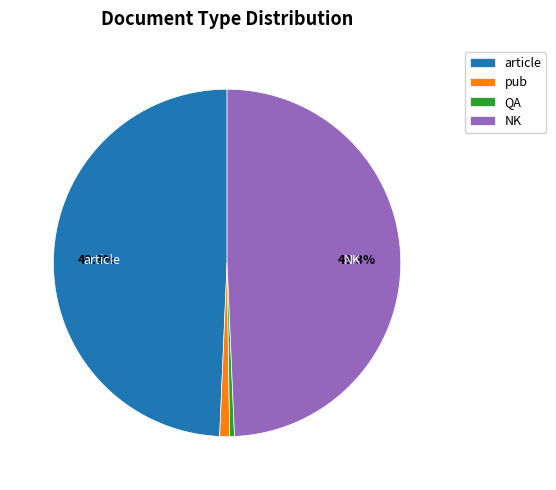

Which has a higher value, NK or pub?

NK